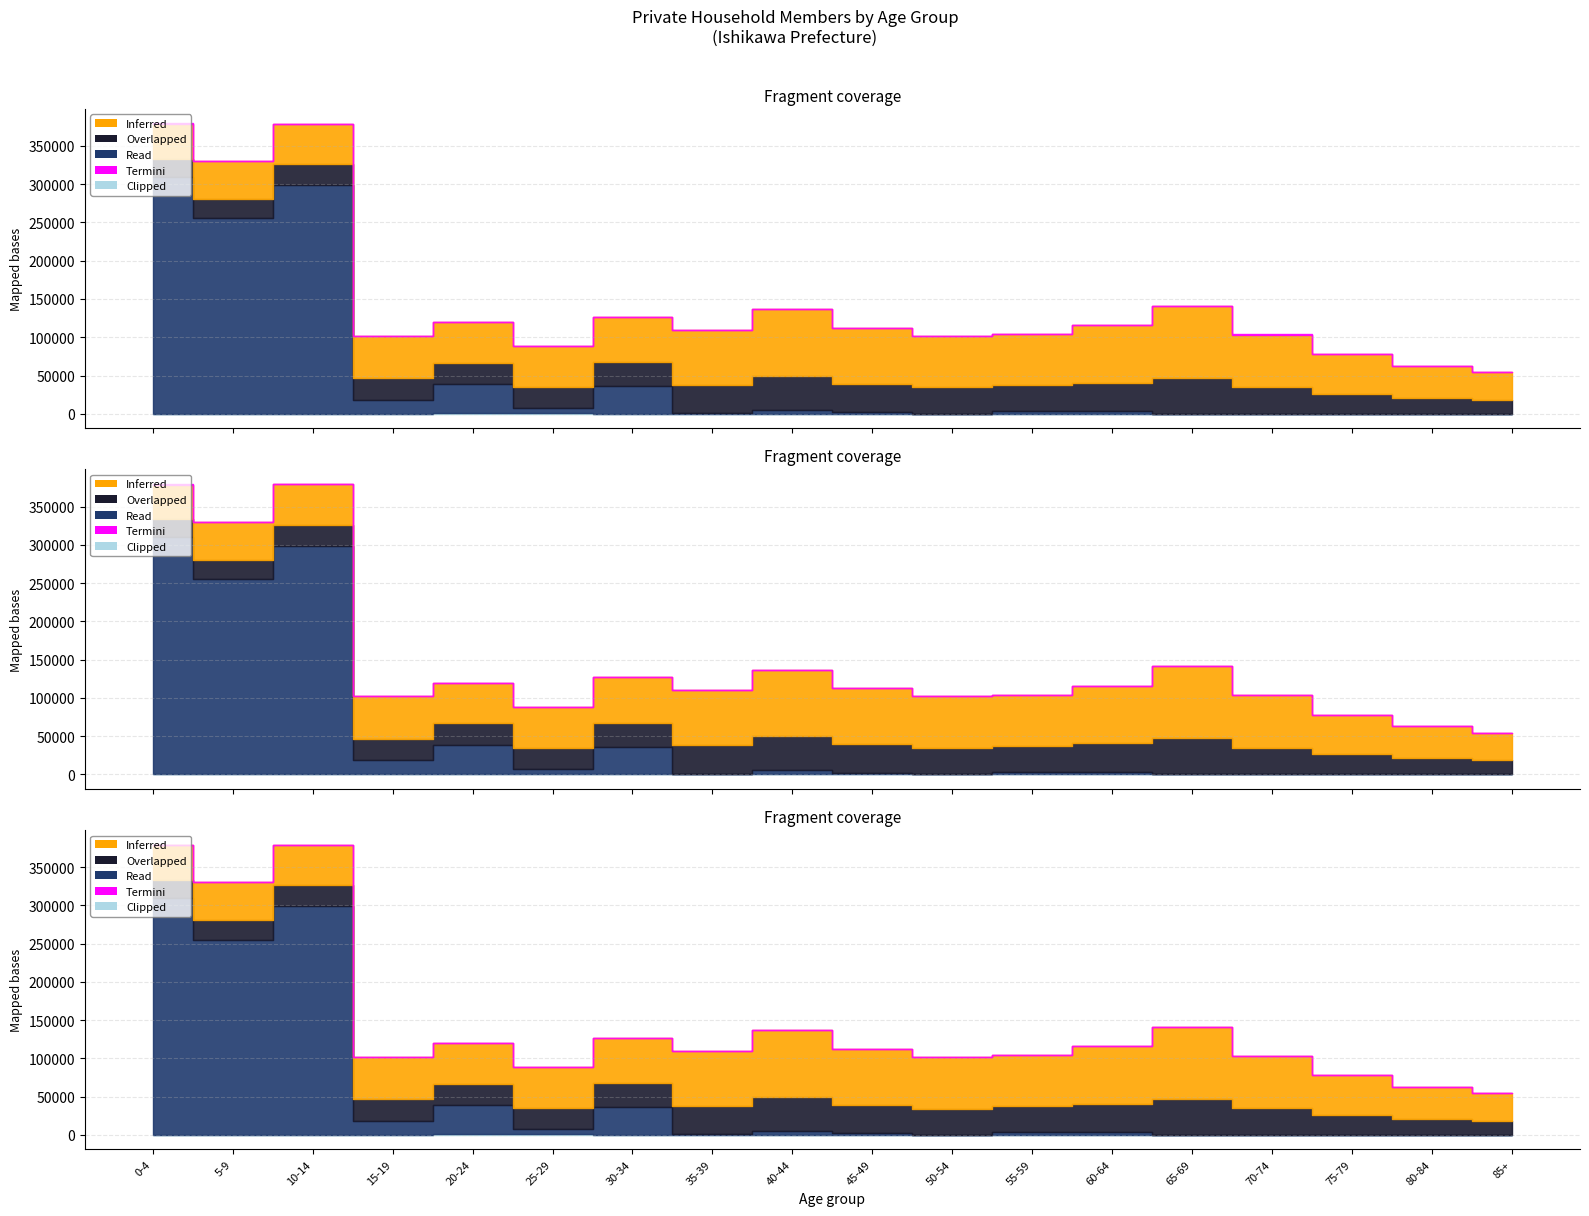

True or false: Overlapped and Inferred cross at least once.

False